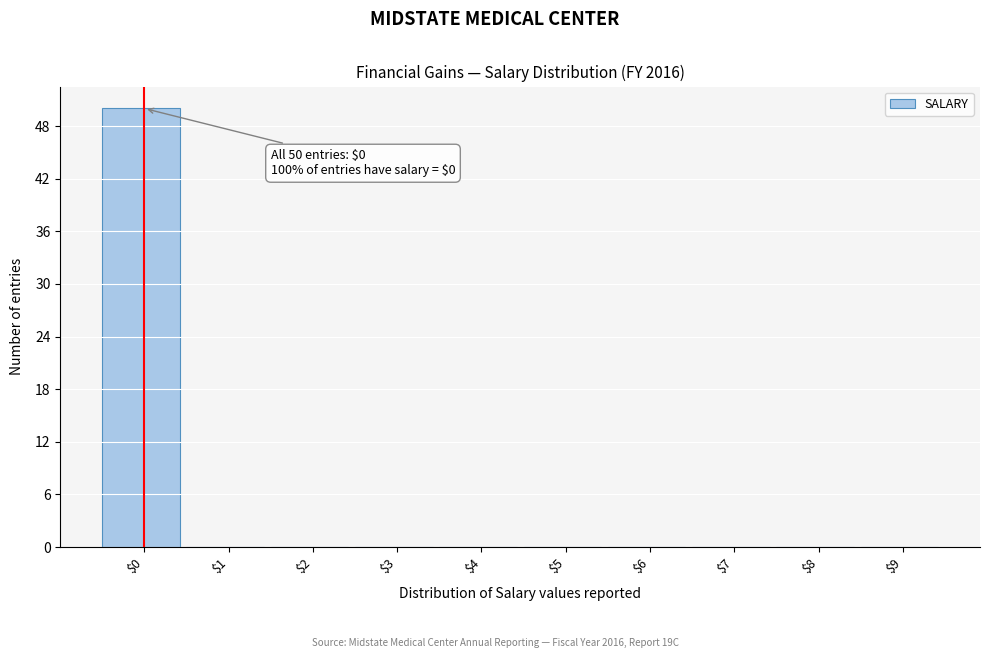

Which range on the x-axis has the tallest bar?

-0.5 to 0.5